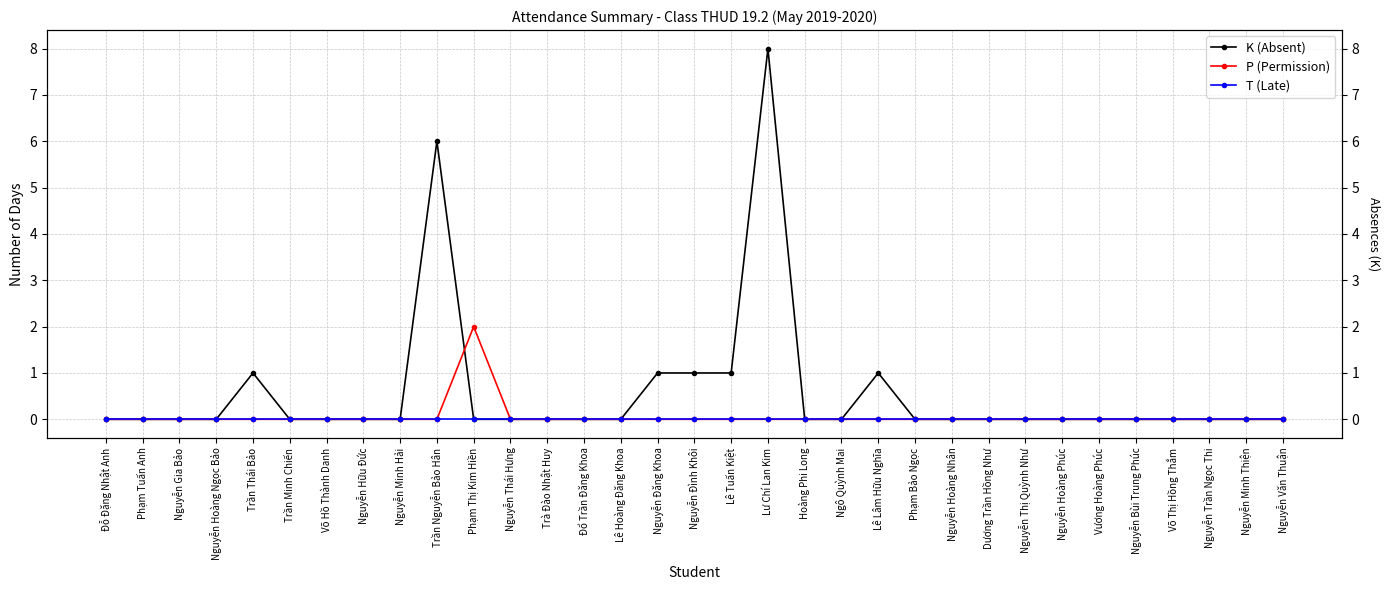

True or false: K (Absent) and T (Late) cross at least once.

False